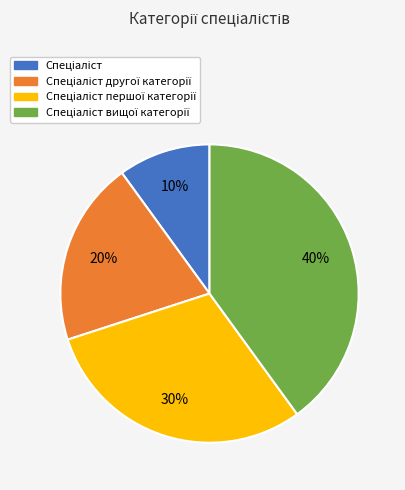

To the nearest percent, what is the difference between the largest and smallest slice percentages?

30%